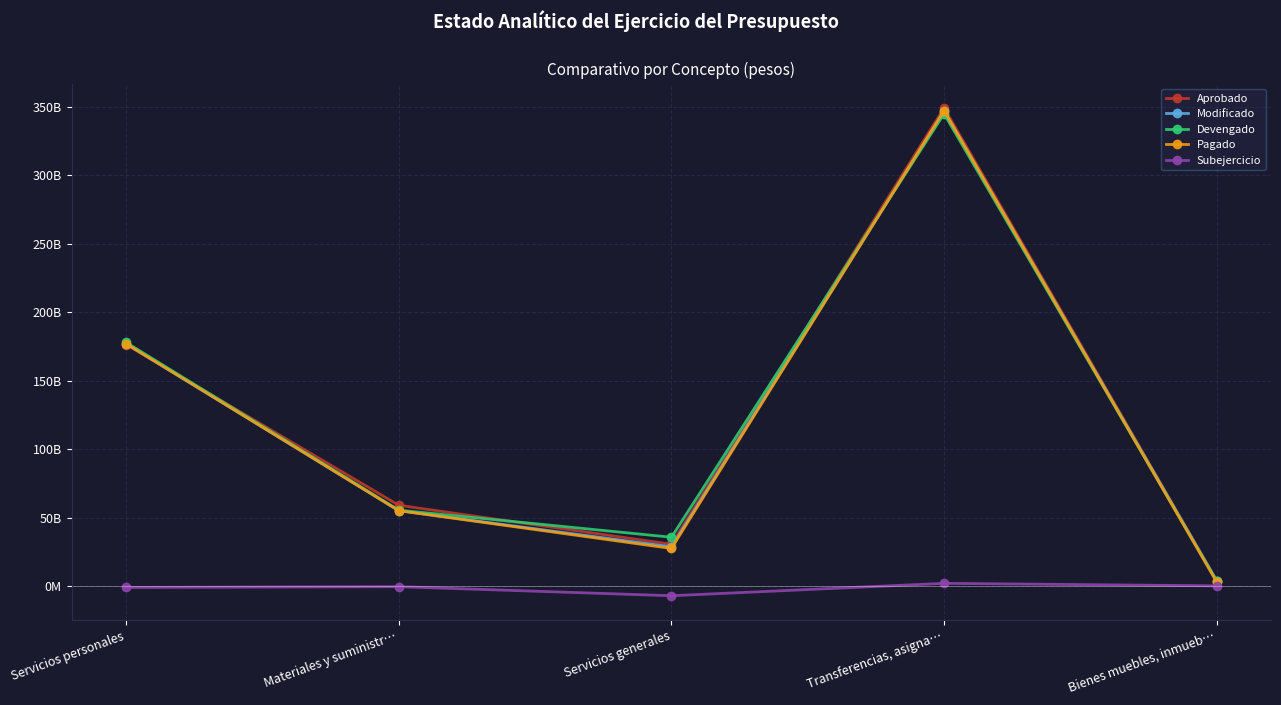

Reading left to right, list all the values displayed in this chart.

Aprobado: 176492509998	59100177363	30598213696	349365995165	4033909540
Modificado: 177080710673	55144197839	28738288927	347193772487	3859463726
Devengado: 178039608654	55524159738	35736578995	345124489144	3633745220
Pagado: 177080710673	55144197839	27539841509	347354899405	2926349917
Subejercicio: -958897981	-379961899	-6998290068	2069283343	225718506